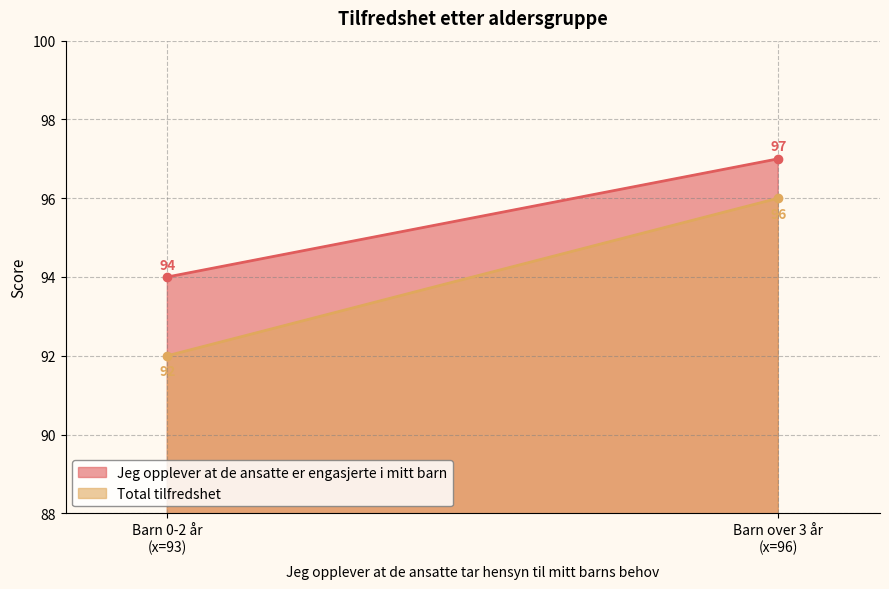

Reading right to left, what are all the values shown in this chart?

Jeg opplever at de ansatte er engasjerte i mitt barn: Barn over 3 år
(x=96)=97	Barn 0-2 år
(x=93)=94
Total tilfredshet: Barn over 3 år
(x=96)=96	Barn 0-2 år
(x=93)=92